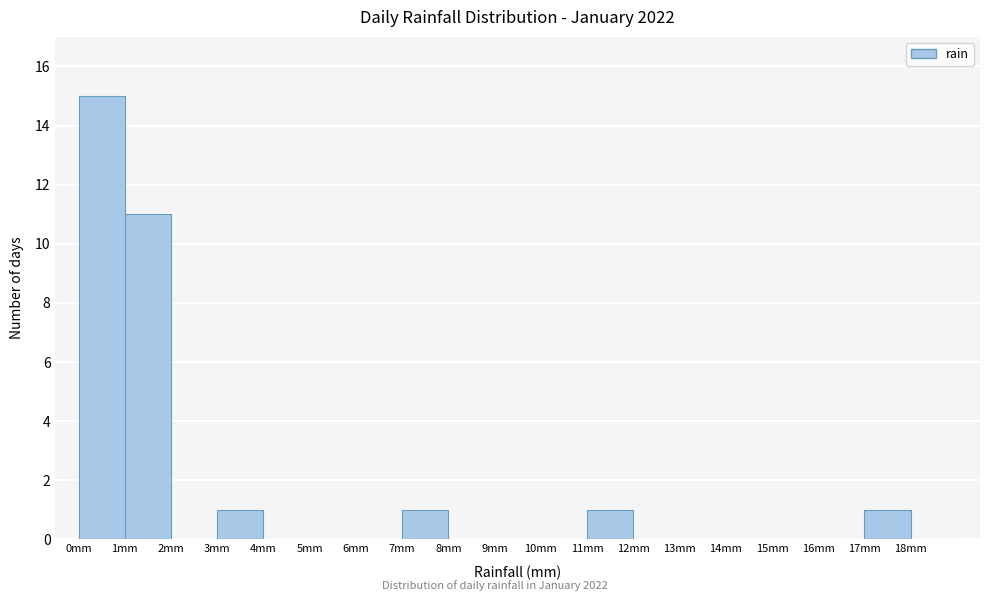

Reading left to right, transcribe this chart: for each bar, give the range it covers on the x-axis and its height. The values are not printed on the chart, so give them approximately, as read against the axis.

0 to 1: 15
1 to 2: 11
2 to 3: 0
3 to 4: 1
4 to 5: 0
5 to 6: 0
6 to 7: 0
7 to 8: 1
8 to 9: 0
9 to 10: 0
10 to 11: 0
11 to 12: 1
12 to 13: 0
13 to 14: 0
14 to 15: 0
15 to 16: 0
16 to 17: 0
17 to 18: 1
18 to 19: 0